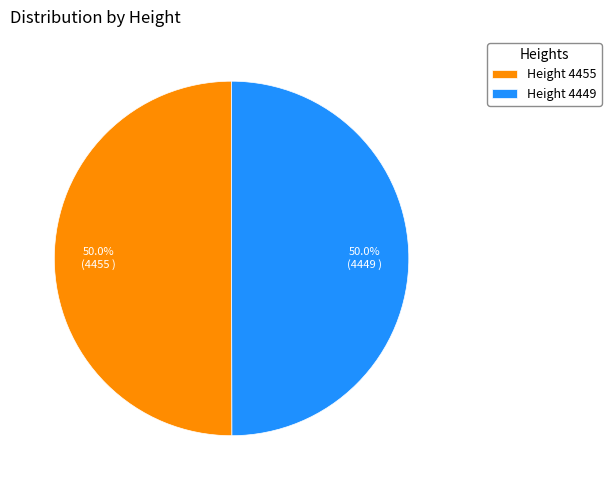

Combined, what portion of the pie is Height 4455 and Height 4449?

100.0%